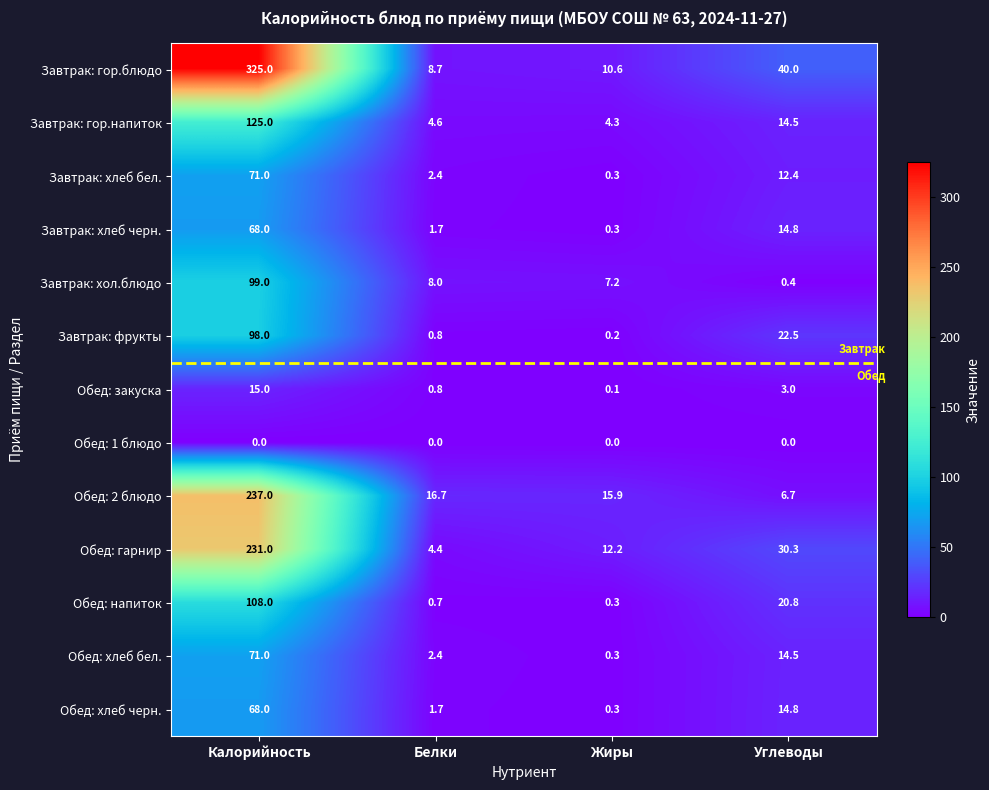

How many values in the Завтрак: гор.напиток series exceed 14?

2